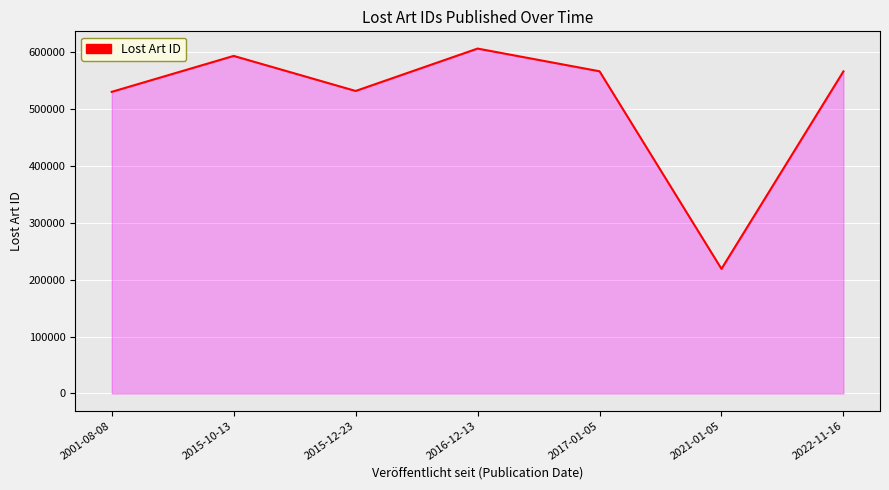

Which has a higher value, 2017-01-05 or 2016-12-13?

2016-12-13